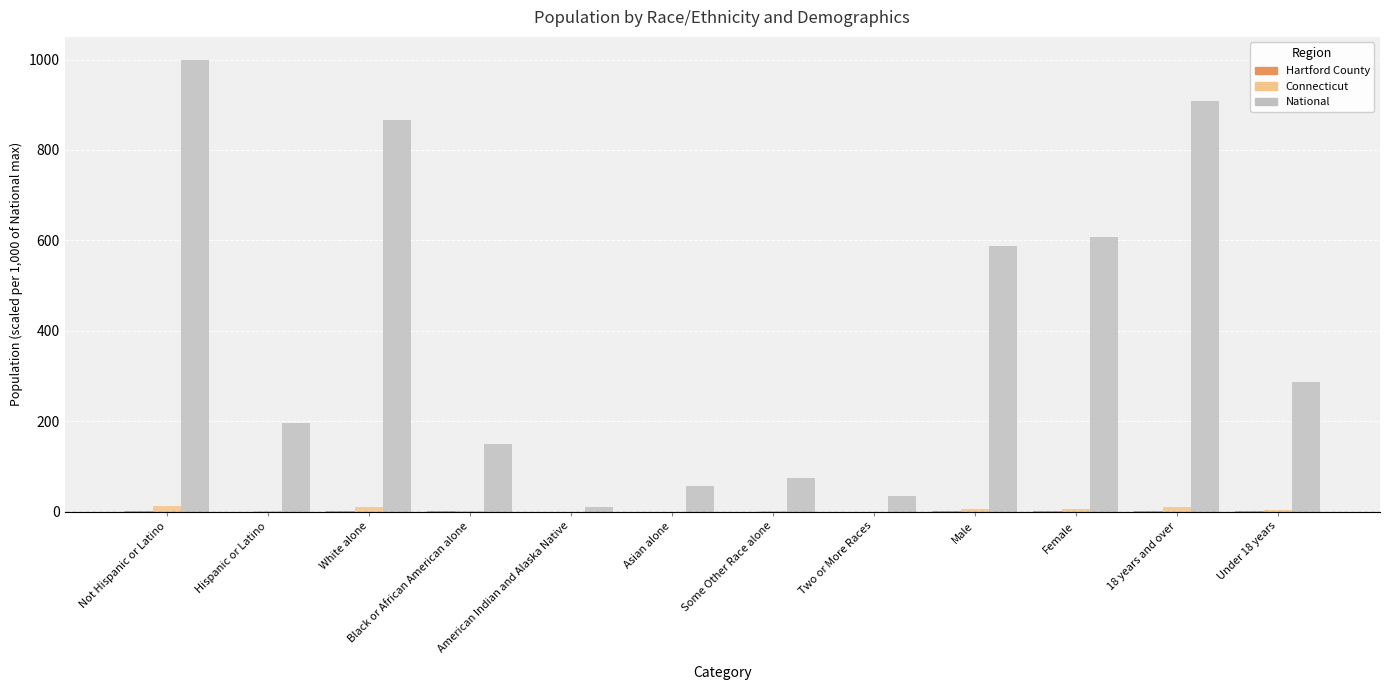

At which label does National first exceed 287?

Not Hispanic or Latino